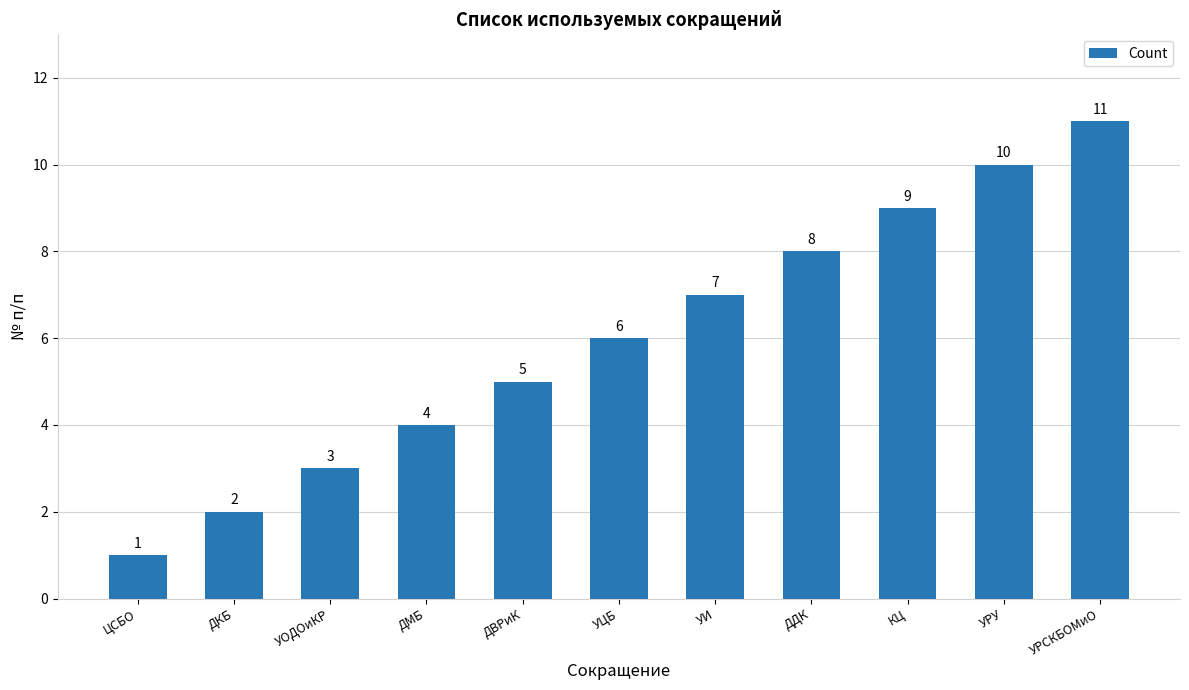

At which category does the chart reach its minimum across all series?

ЦСБО